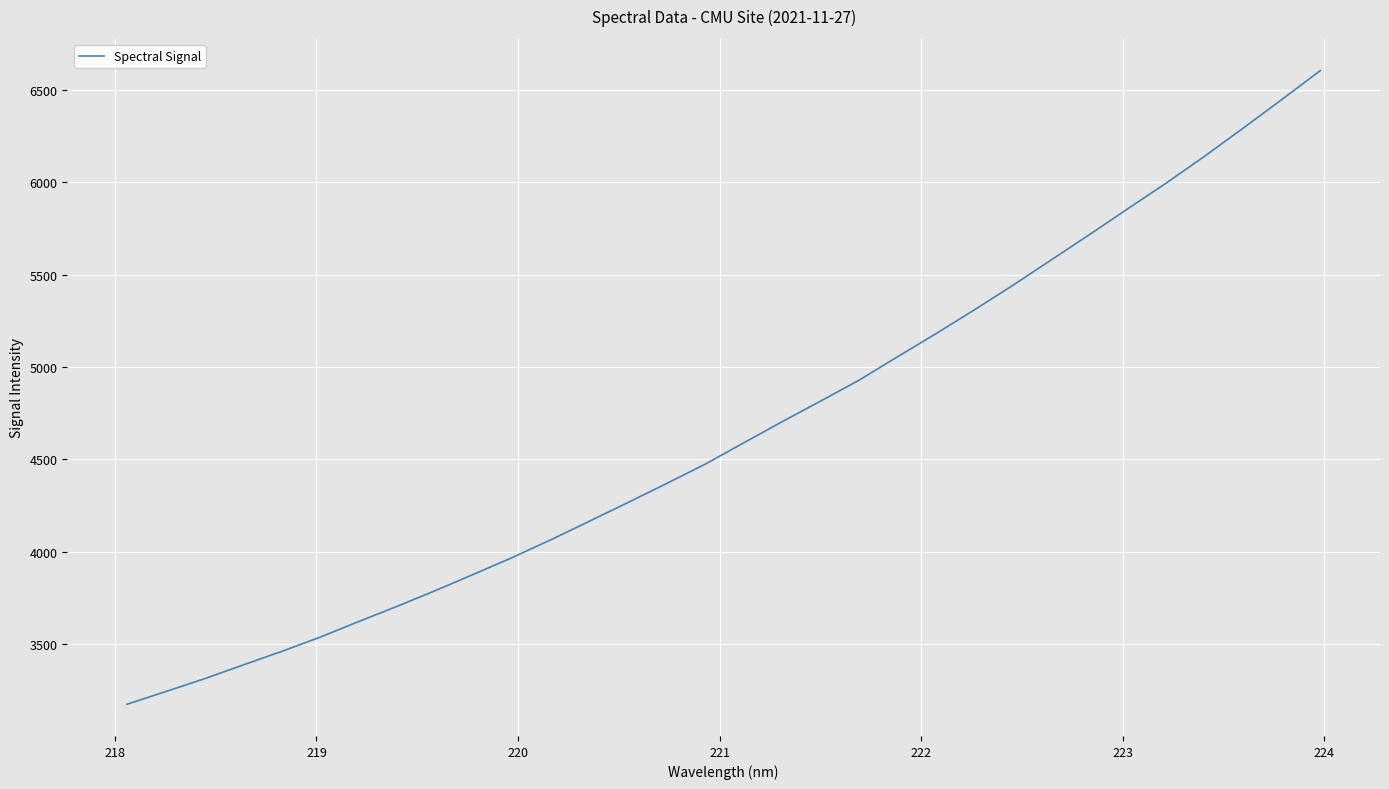

Does the chart have visible grid lines?

Yes